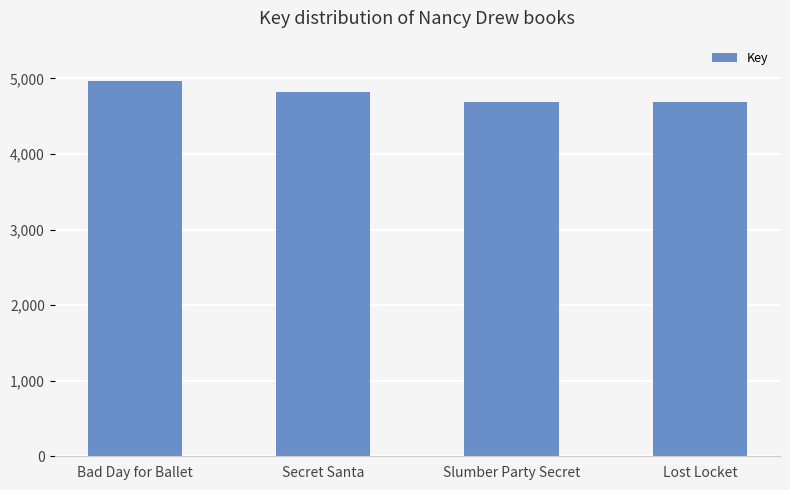

Approximately how many times larger is the value at Slumber Party Secret compared to Lost Locket?

1.0